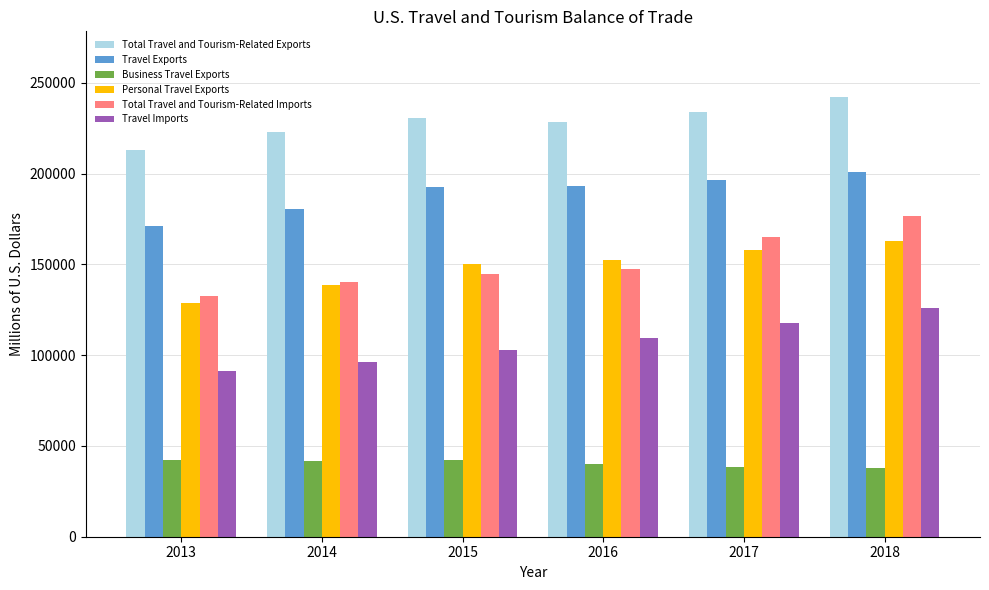

Which series has the widest spread of values?

Total Travel and Tourism-Related Imports